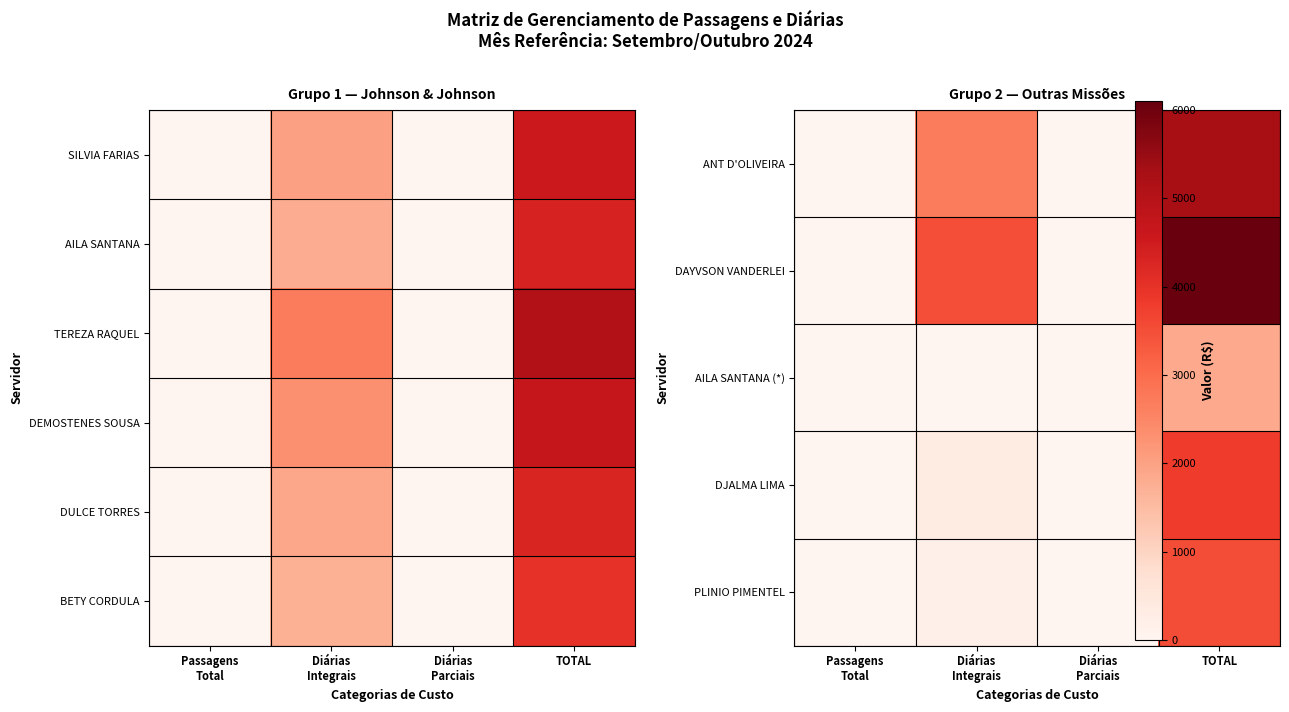

The value of PLINIO PIMENTEL at Diárias Parciais is 2374.3. True or false?

False